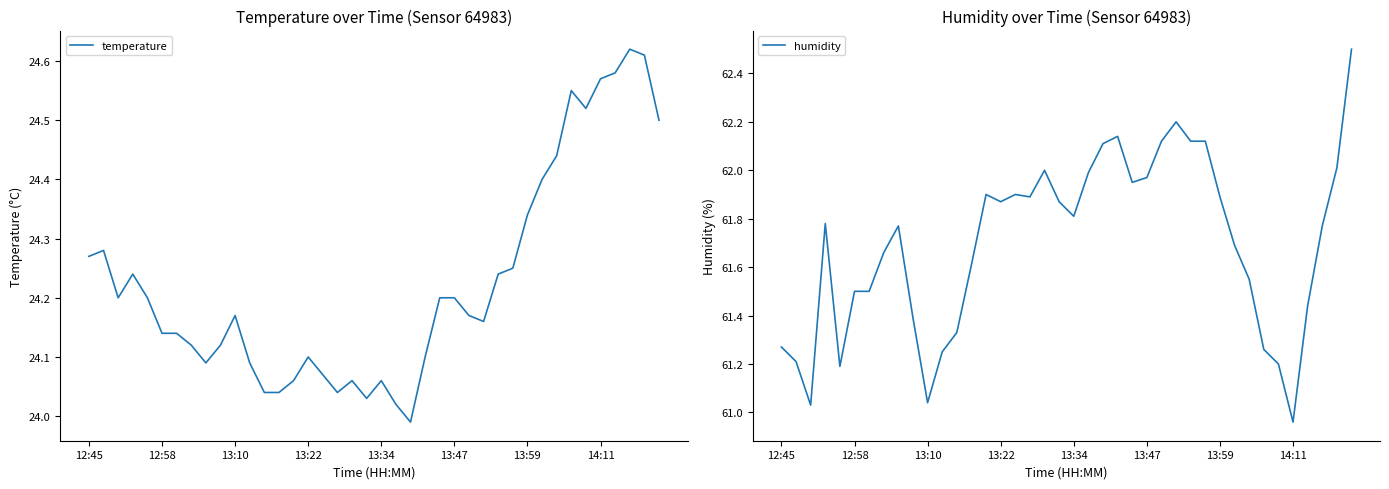

True or false: temperature and humidity cross at least once.

False